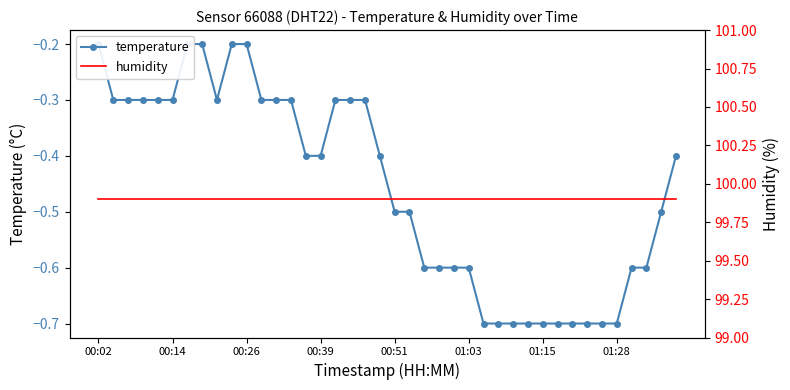

True or false: temperature and humidity intersect in this chart.

False